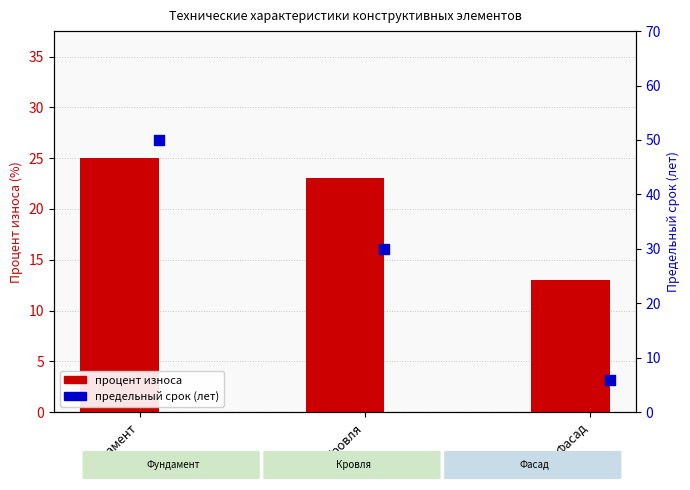

What is the total value across all series at Фундамент?

75